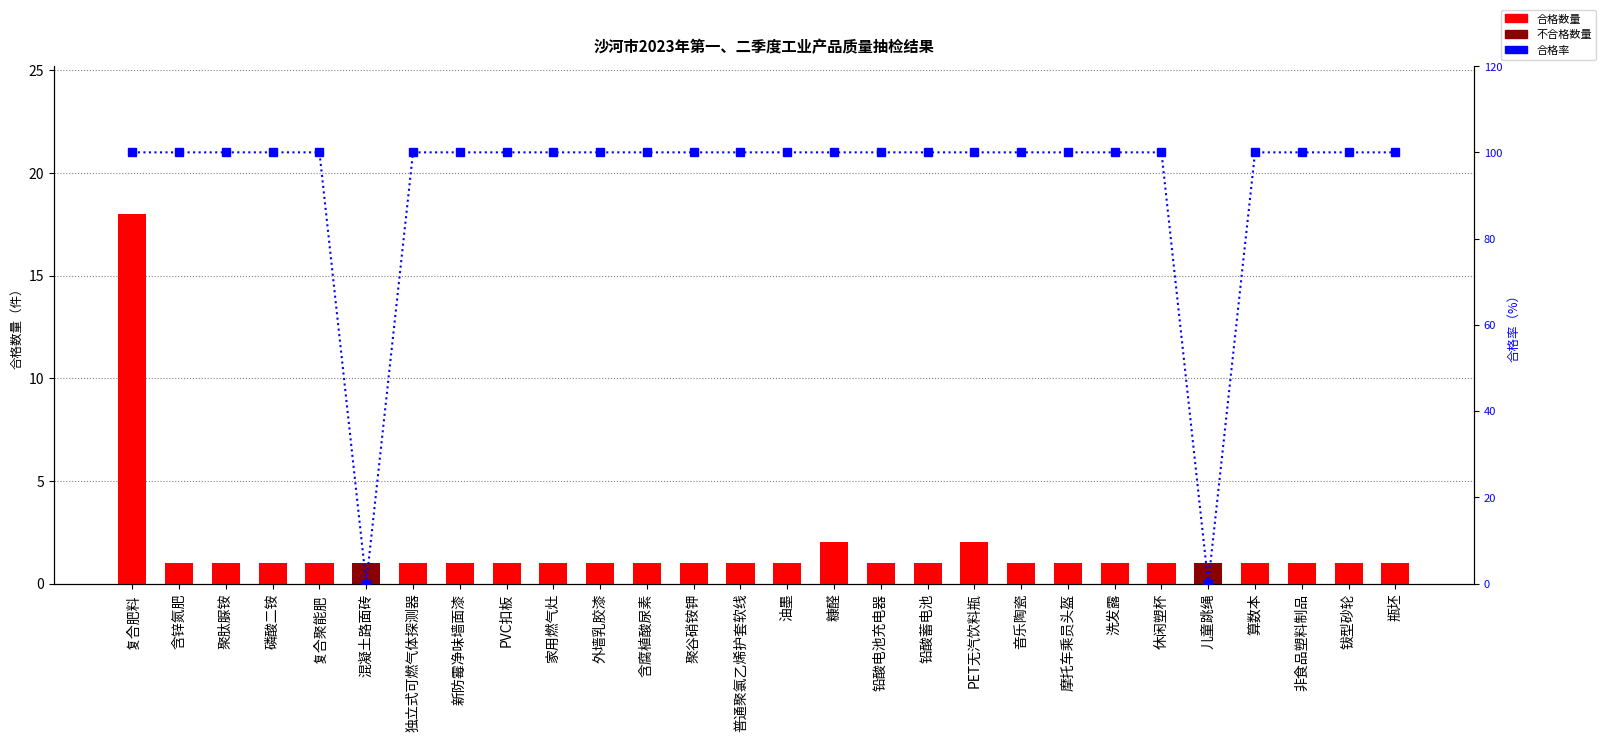

What is the total value across all series at 非食品塑料制品?

101